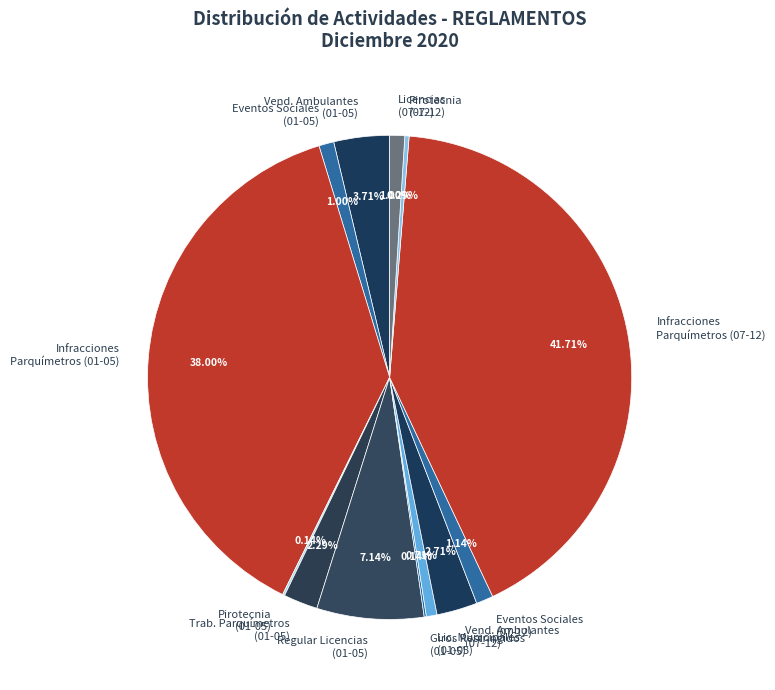

Is there a majority slice in this chart?

No